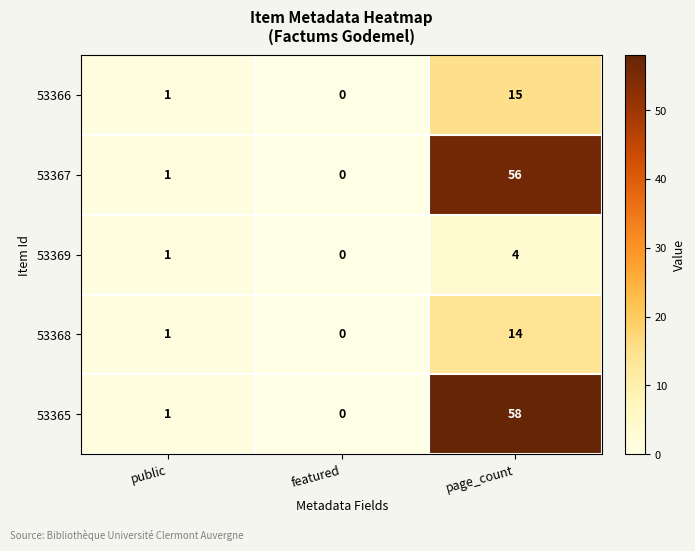

At how many categories does at least one series exceed 55?

1